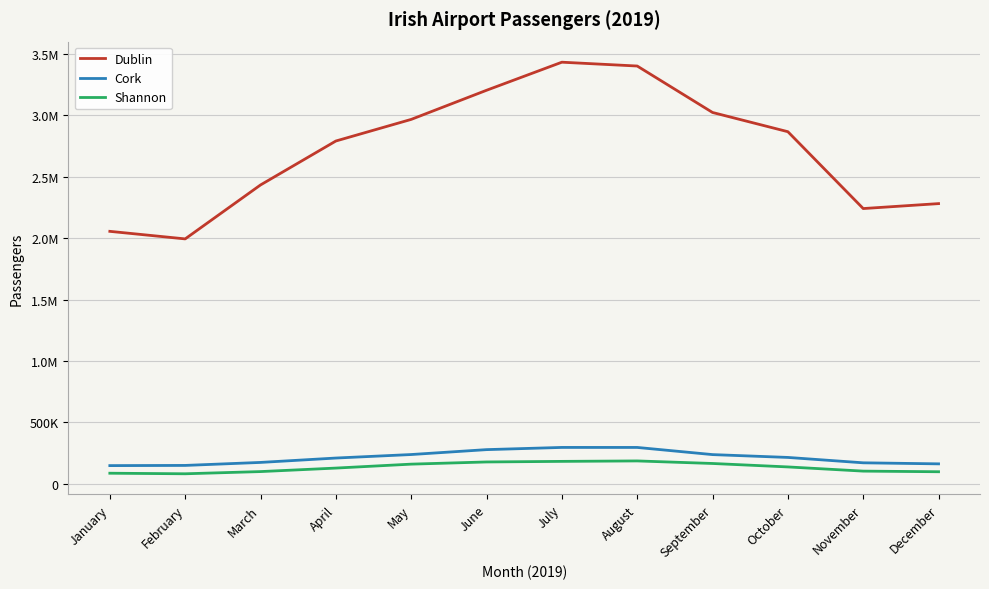

List the labels in order of Shannon value, largest first.

August, July, June, September, May, October, April, November, March, December, January, February